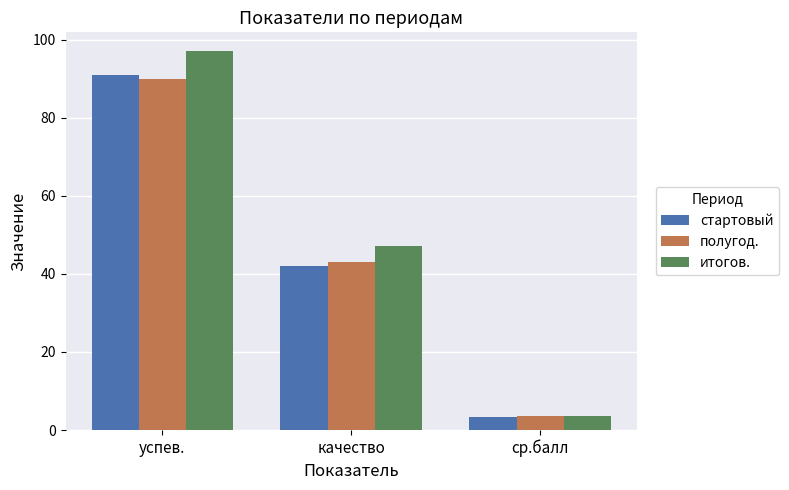

What is the total value across all series at успев.?

278.0